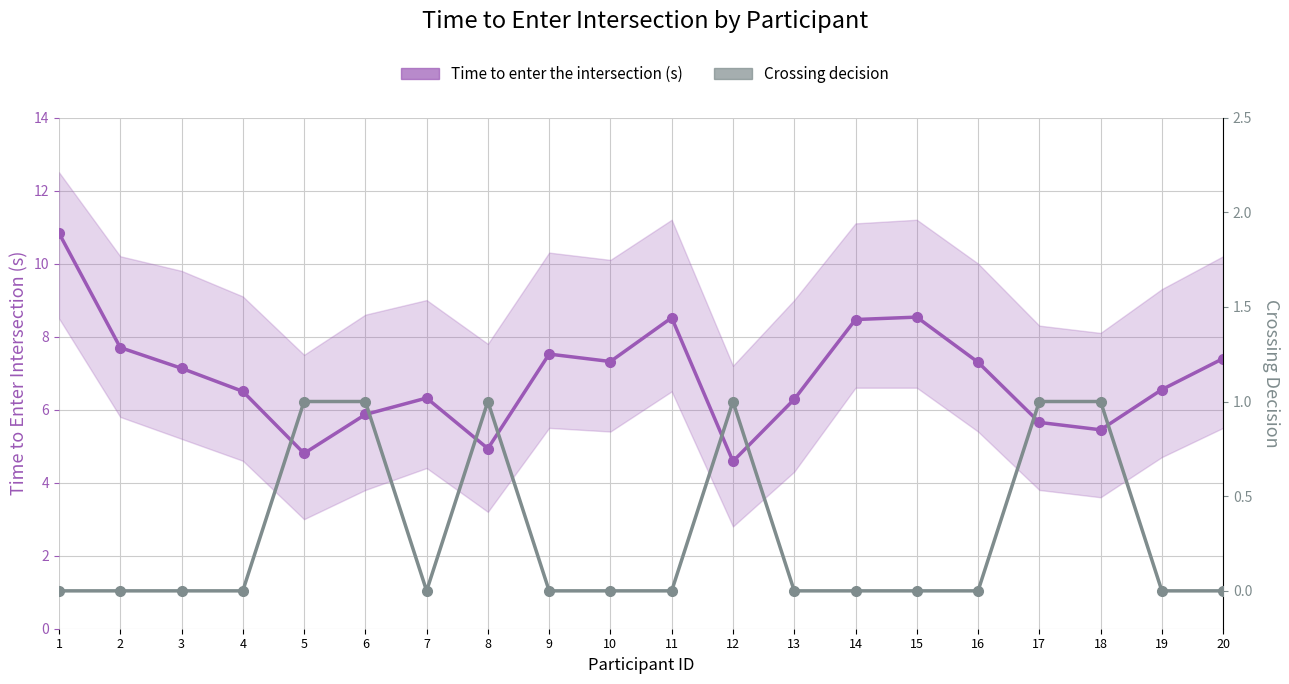

What is the value of the Crossing decision point at the 18th from the left?

1.0